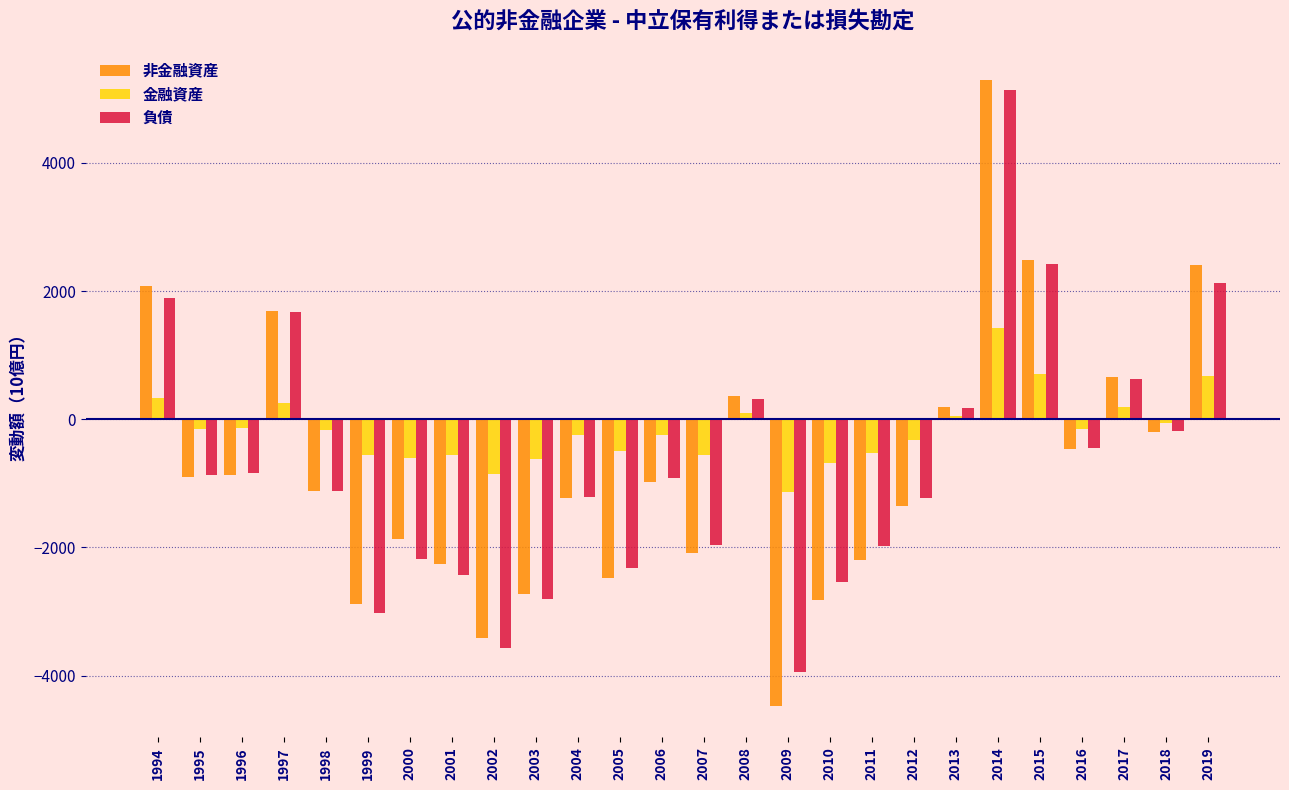

True or false: 負債 has a value of 2417.9 at 2015.

True